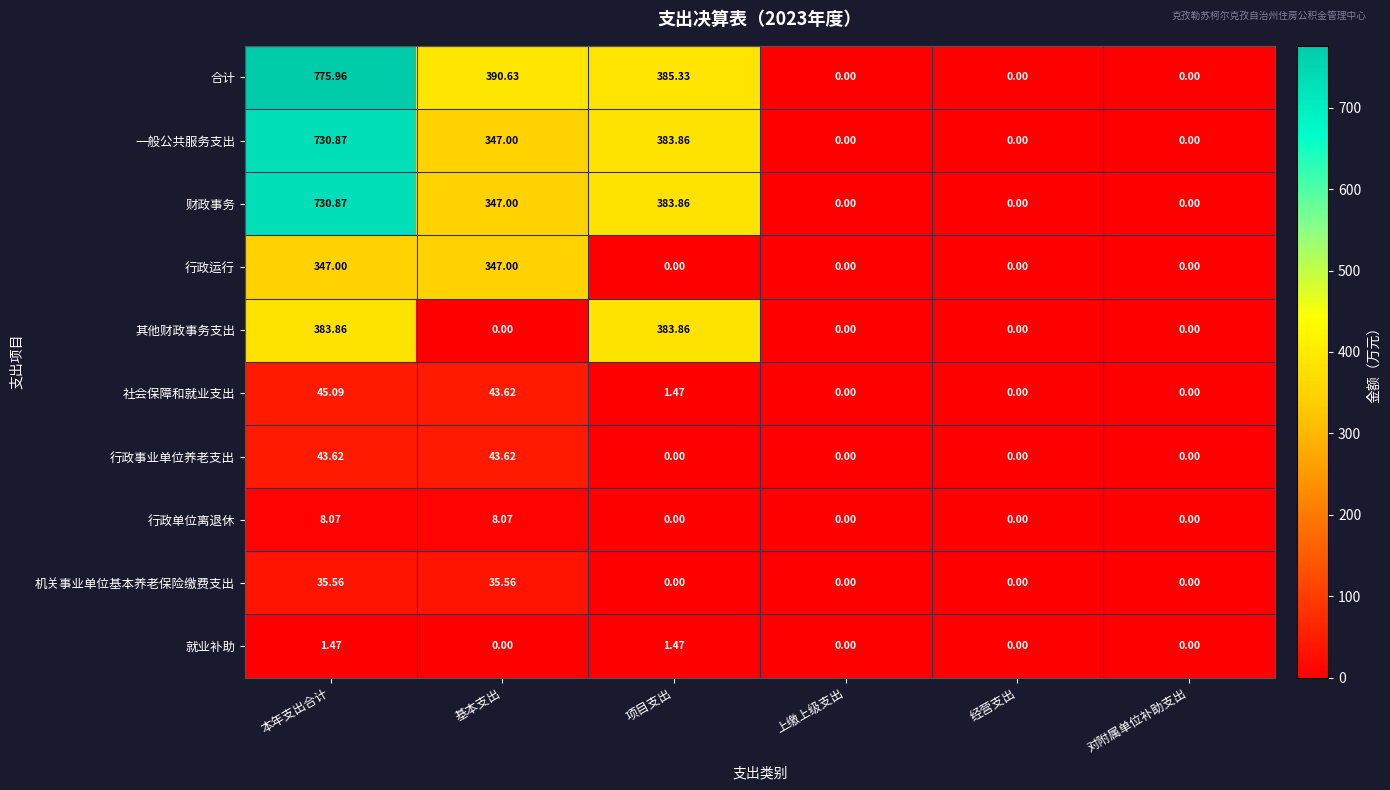

Which series has the largest range (max minus min)?

合计